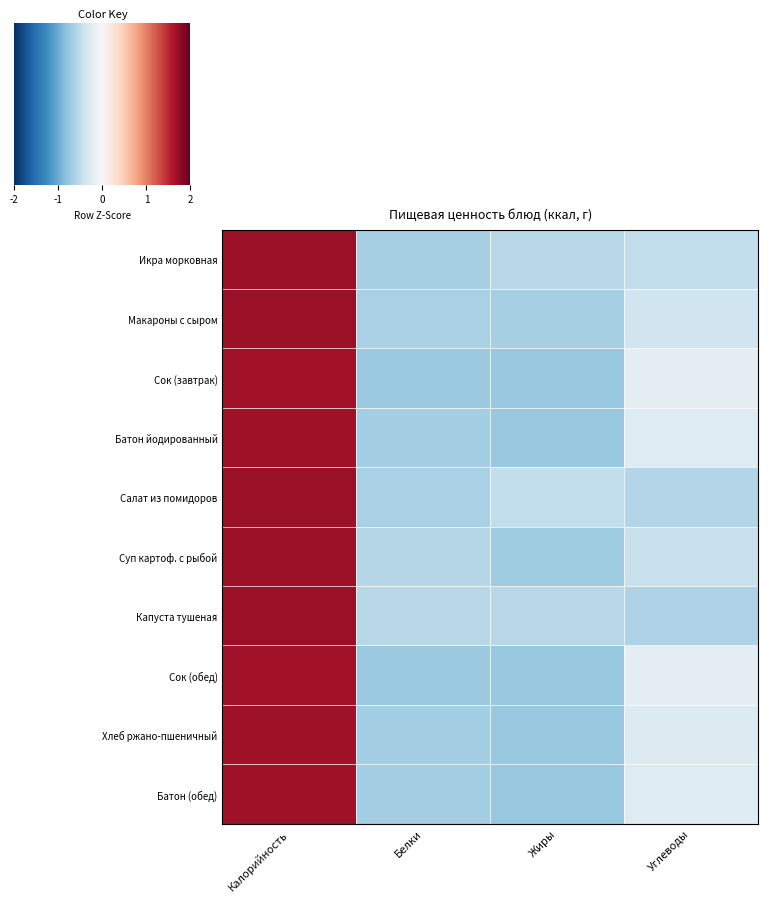

Reading left to right, what are all the values shown in this chart?

Икра морковная: Калорийность=1.7	Белки=-0.7	Жиры=-0.6	Углеводы=-0.5
Макароны с сыром: Калорийность=1.7	Белки=-0.7	Жиры=-0.7	Углеводы=-0.4
Сок (завтрак): Калорийность=1.7	Белки=-0.7	Жиры=-0.8	Углеводы=-0.2
Батон йодированный: Калорийность=1.7	Белки=-0.7	Жиры=-0.8	Углеводы=-0.3
Салат из помидоров: Калорийность=1.7	Белки=-0.7	Жиры=-0.5	Углеводы=-0.6
Суп картоф. с рыбой: Калорийность=1.7	Белки=-0.6	Жиры=-0.7	Углеводы=-0.4
Капуста тушеная: Калорийность=1.7	Белки=-0.6	Жиры=-0.6	Углеводы=-0.6
Сок (обед): Калорийность=1.7	Белки=-0.7	Жиры=-0.8	Углеводы=-0.2
Хлеб ржано-пшеничный: Калорийность=1.7	Белки=-0.7	Жиры=-0.8	Углеводы=-0.3
Батон (обед): Калорийность=1.7	Белки=-0.7	Жиры=-0.8	Углеводы=-0.3